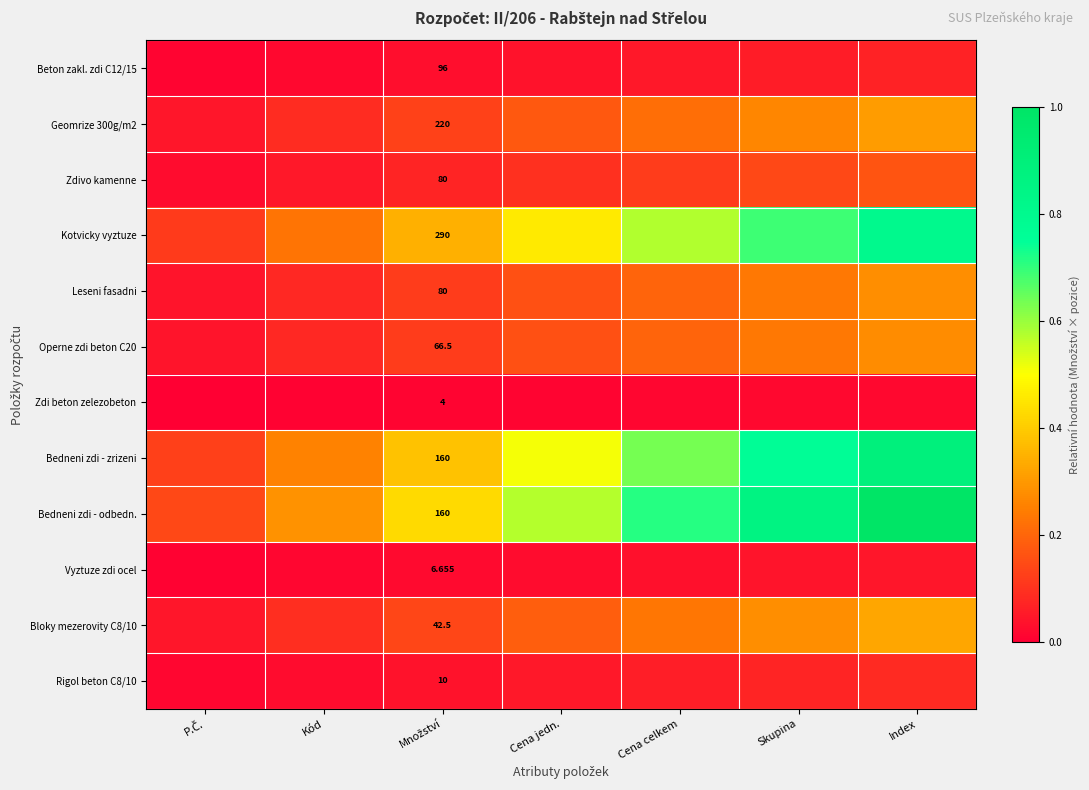

What is the difference between the highest and lowest values at P.Č.?

0.1